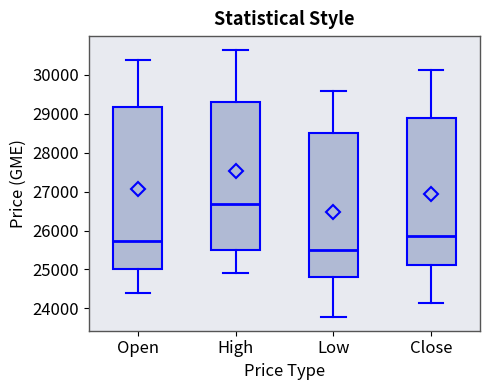

Reading left to right, transcribe this box plot: for each box, give where its median line is, the range the box spans, and where its two whiskers end, as read against the y-axis. The values are not printed on the chart, so give them approximately, as read against the axis.

Open: median 25700, box 25000 to 29200, whiskers 24400 to 30400
High: median 26700, box 25500 to 29300, whiskers 24900 to 30600
Low: median 25500, box 24800 to 28500, whiskers 23800 to 29600
Close: median 25900, box 25100 to 28900, whiskers 24100 to 30100